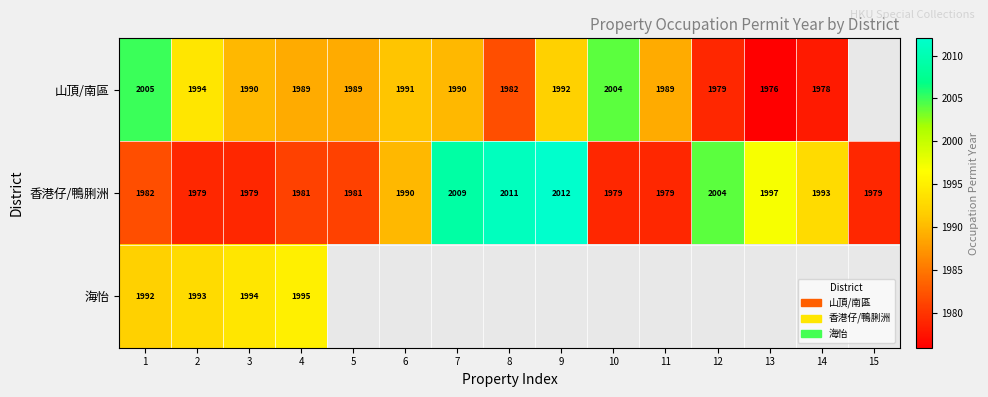

Is it true that 香港仔/鴨脷洲 equals 1981 at 4?

True